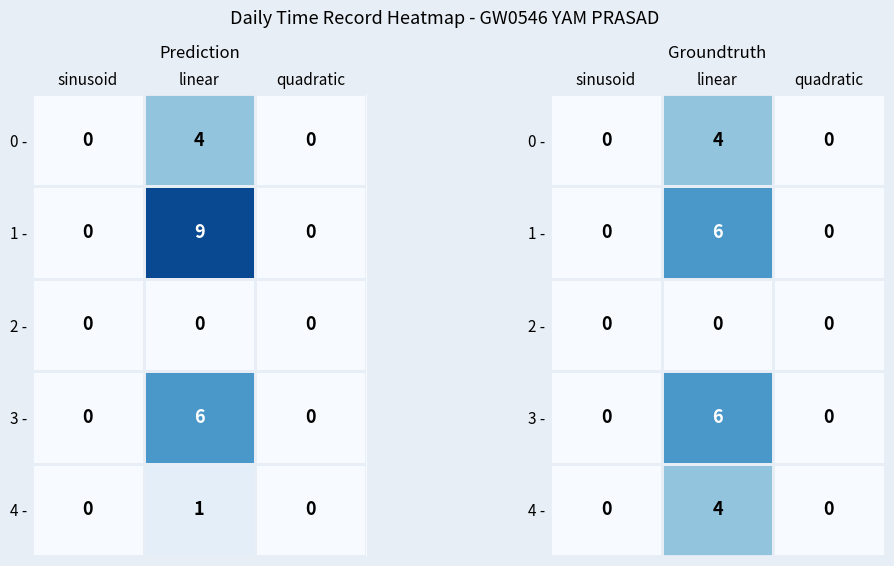

List the labels in order of 2 - value, smallest first.

sinusoid, linear, quadratic